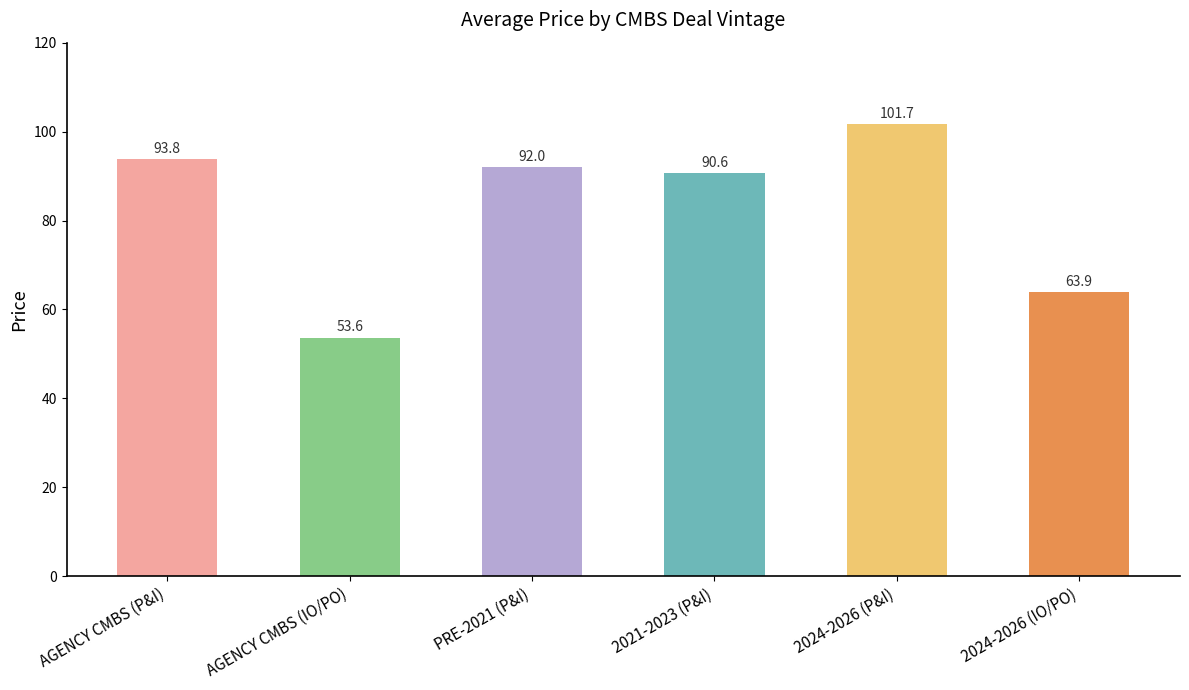

Reading left to right, what are all the values shown in this chart?

93.8	53.6	92.0	90.6	101.7	63.9